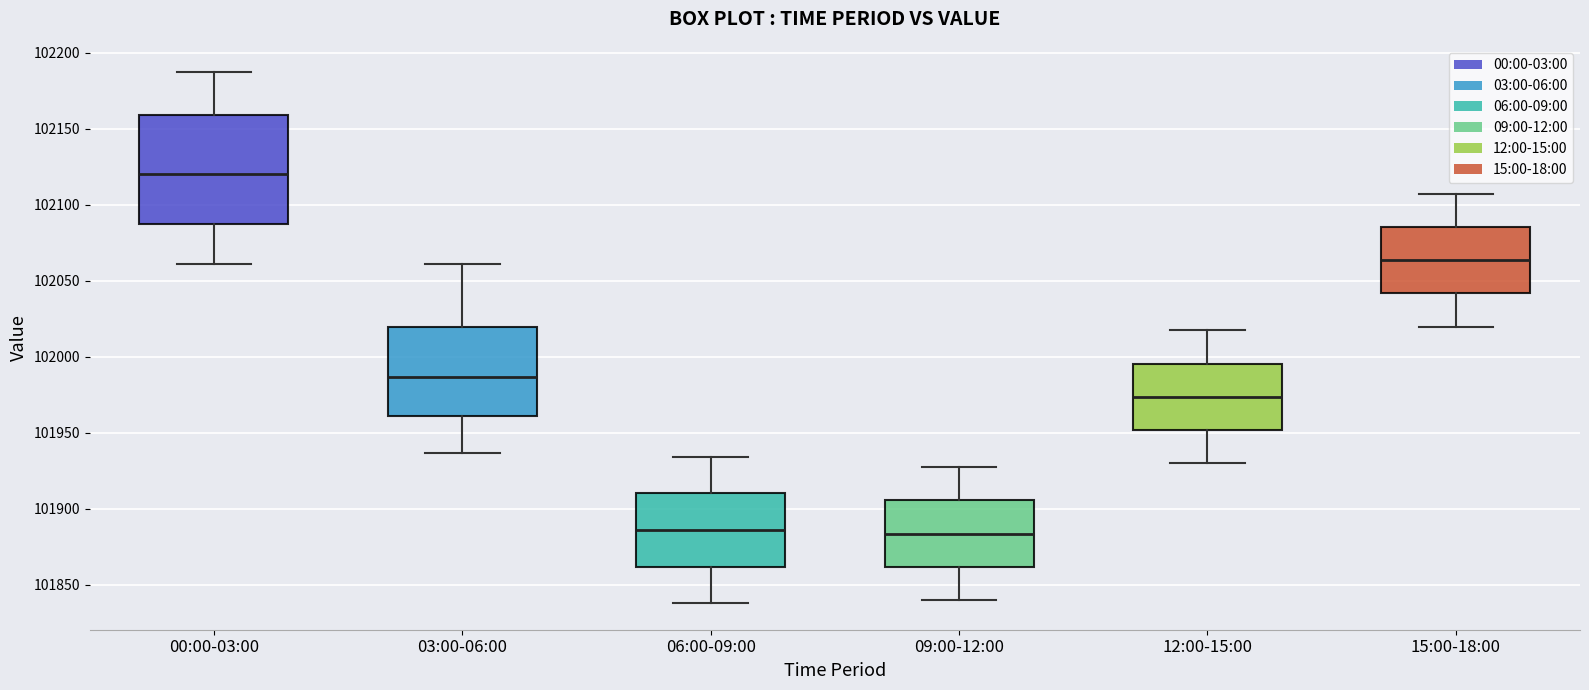

Which box is the tallest, from its lower edge to its upper edge?

00:00-03:00